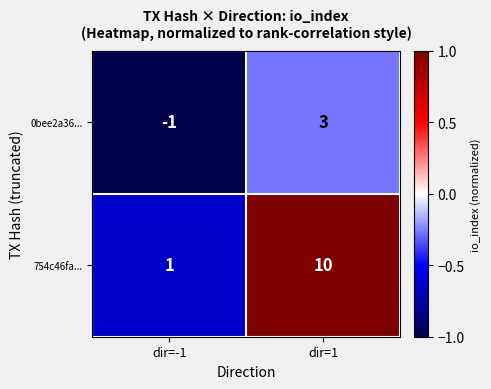

At which category does the chart reach its peak across all series?

dir=1